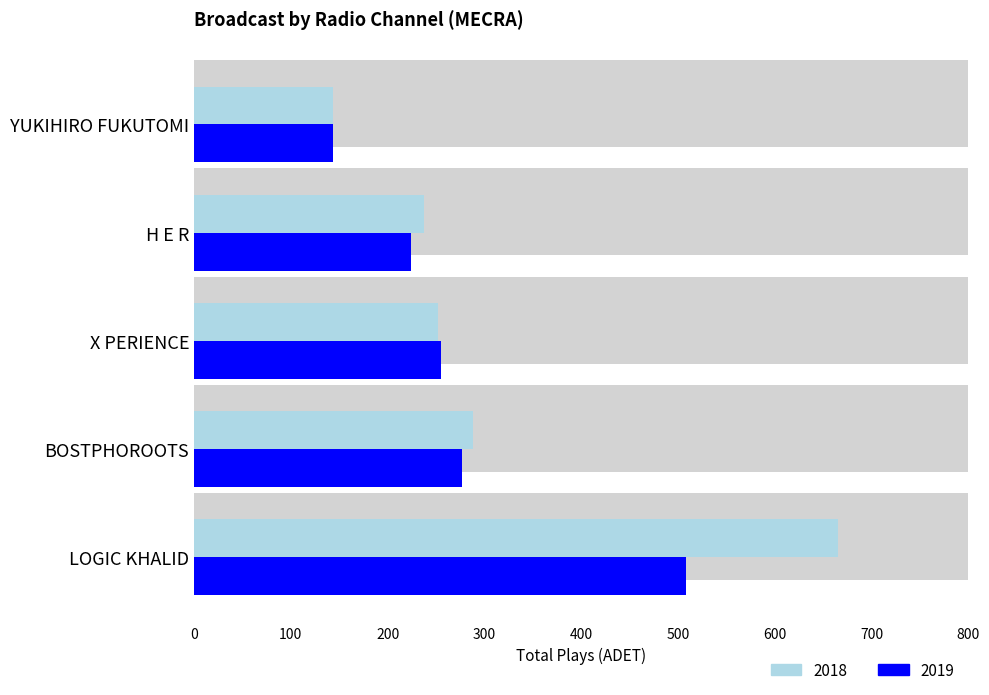

Between YUKIHIRO FUKUTOMI and BOSTPHOROOTS, which is larger?

BOSTPHOROOTS